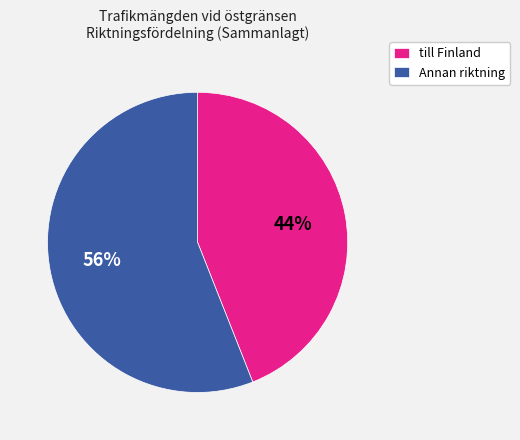

To the nearest percent, what portion does Annan riktning represent?

56%